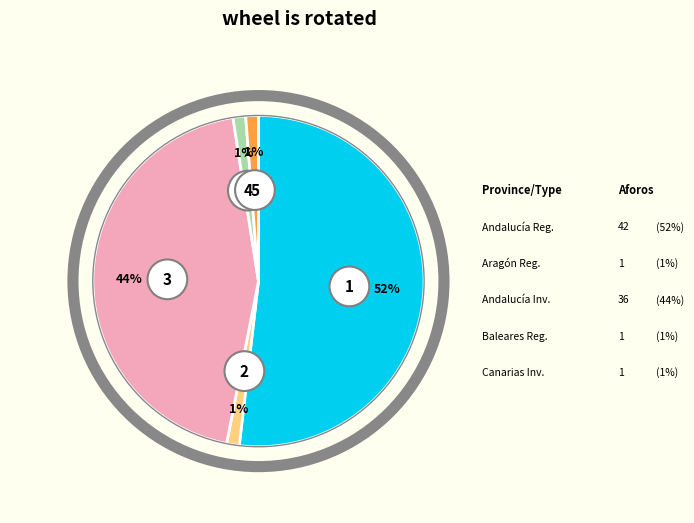

To the nearest percent, what is the average slice percentage?

20%